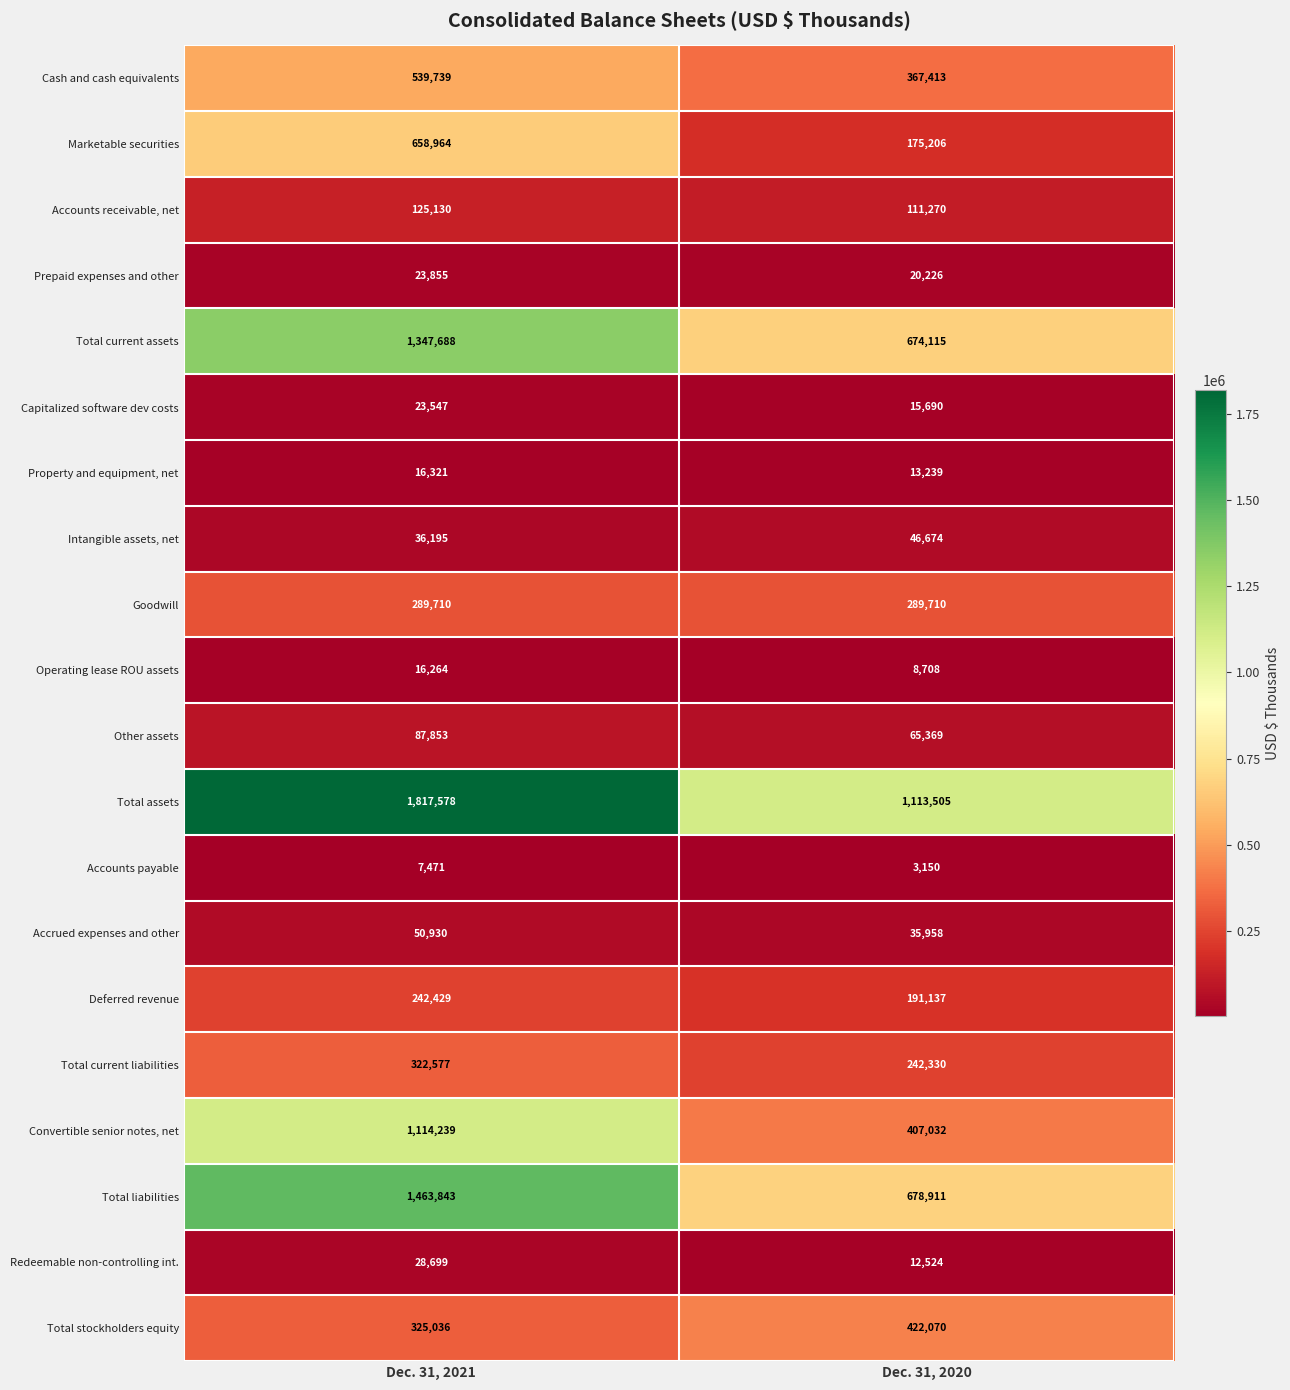

What is the approximate value of Accounts receivable, net at Dec. 31, 2021?

125130